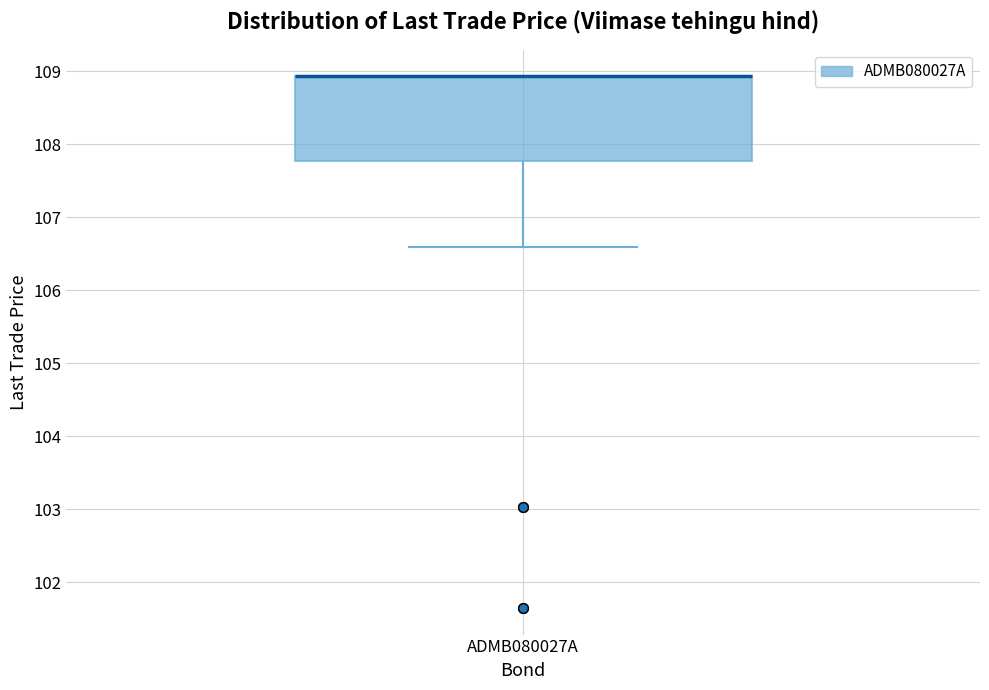

Transcribe this box plot: give where the median line is, the range the box spans, and where the two whiskers end, as read against the y-axis. The values are not printed on the chart, so give them approximately, as read against the axis.

median 108.9 (drawn on the box's upper edge), box 107.8 to 108.9, whiskers 106.6 to 108.9